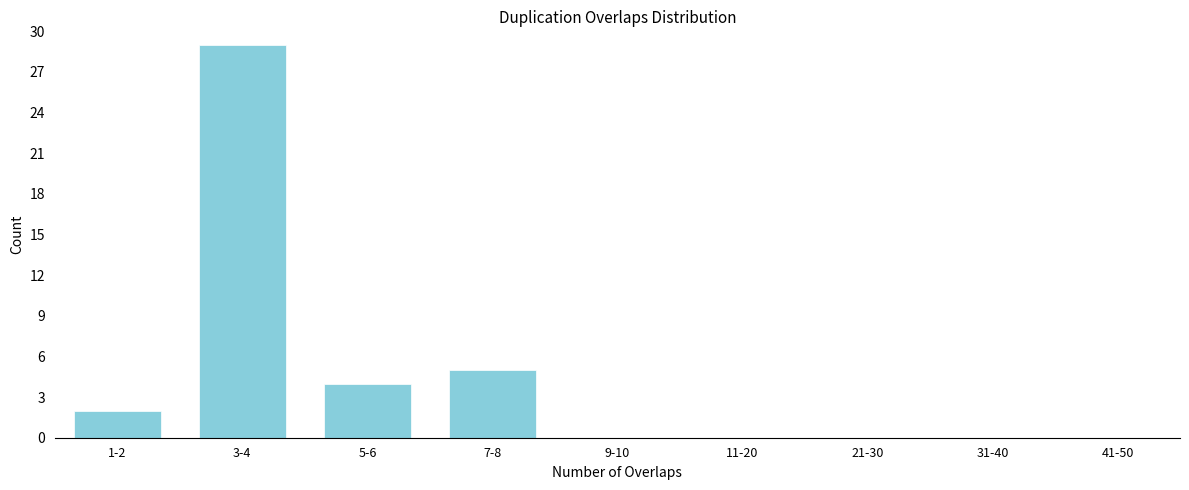

Reading left to right, what are all the values shown in this chart?

1-2=2	3-4=29	5-6=4	7-8=5	9-10=0	11-20=0	21-30=0	31-40=0	41-50=0